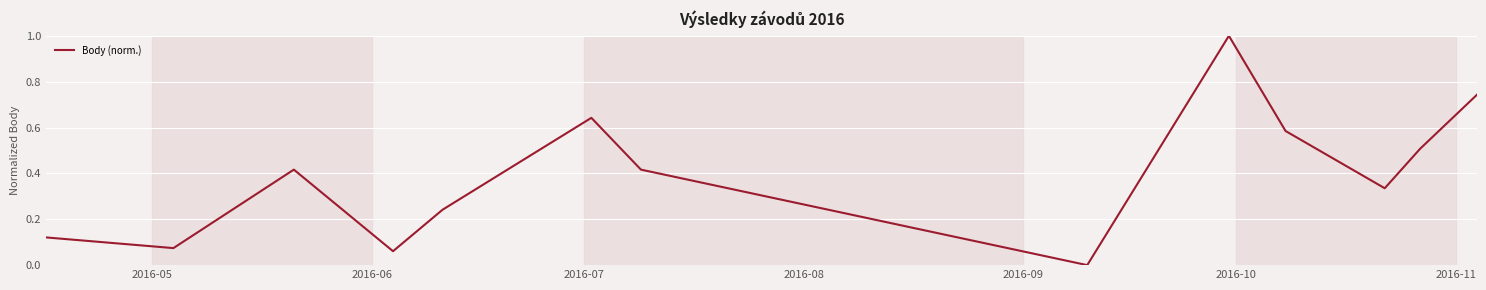

What is the difference between the maximum and minimum values?

1.0